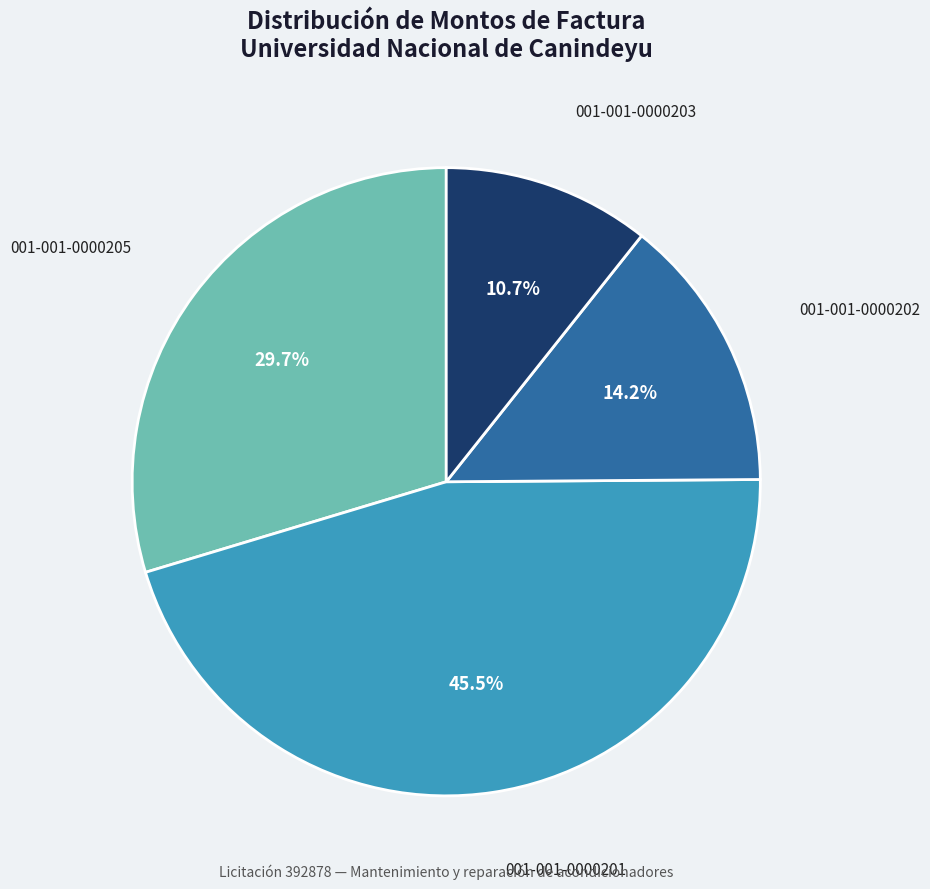

To the nearest percent, what is the average slice percentage?

25%